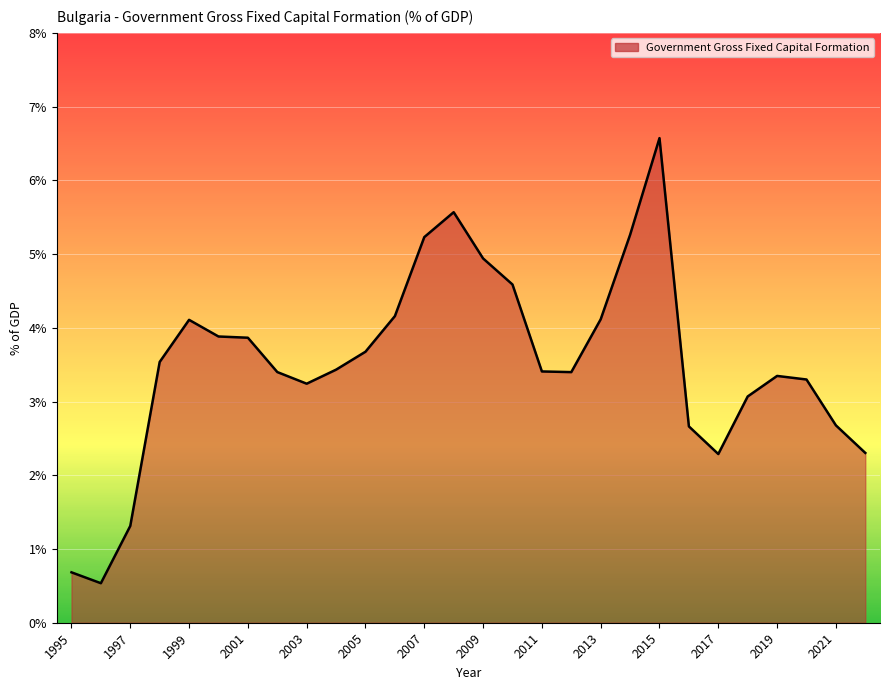

What is the smallest value displayed?

0.5